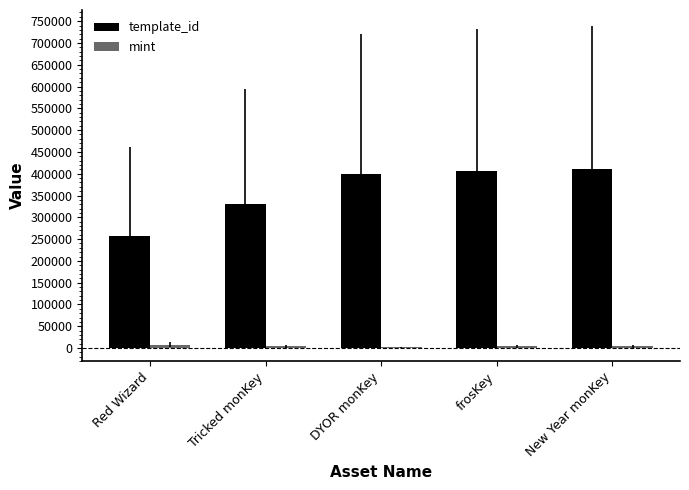

What is the maximum value shown in the chart?

410375